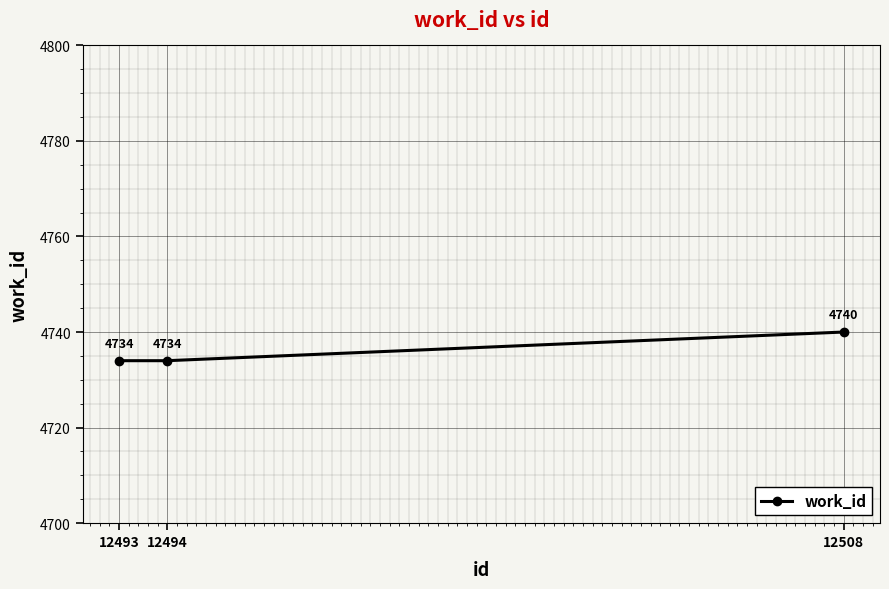

How many values are between 4734 and 4740?

3